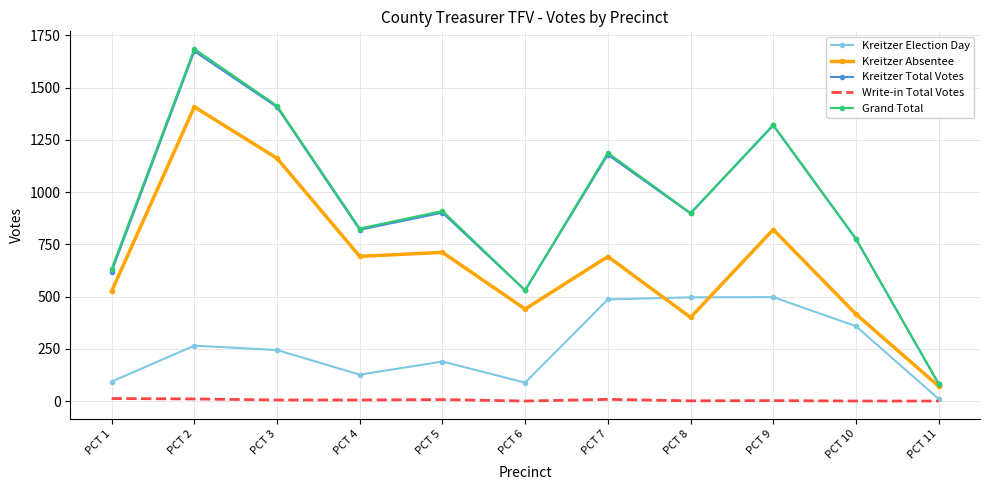

True or false: Kreitzer Absentee and Kreitzer Election Day intersect in this chart.

True